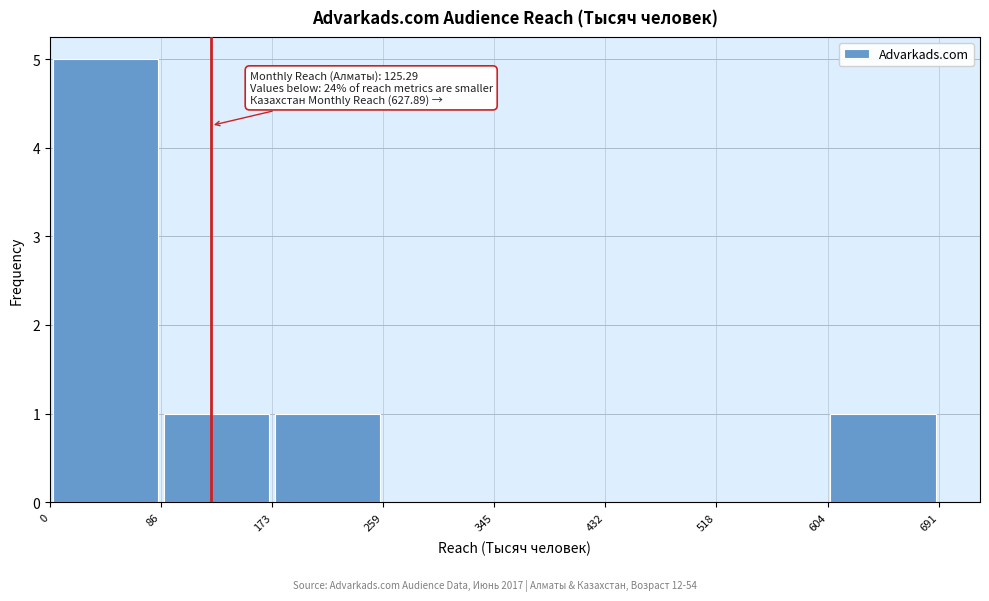

Which range on the x-axis has the tallest bar?

0 to 86